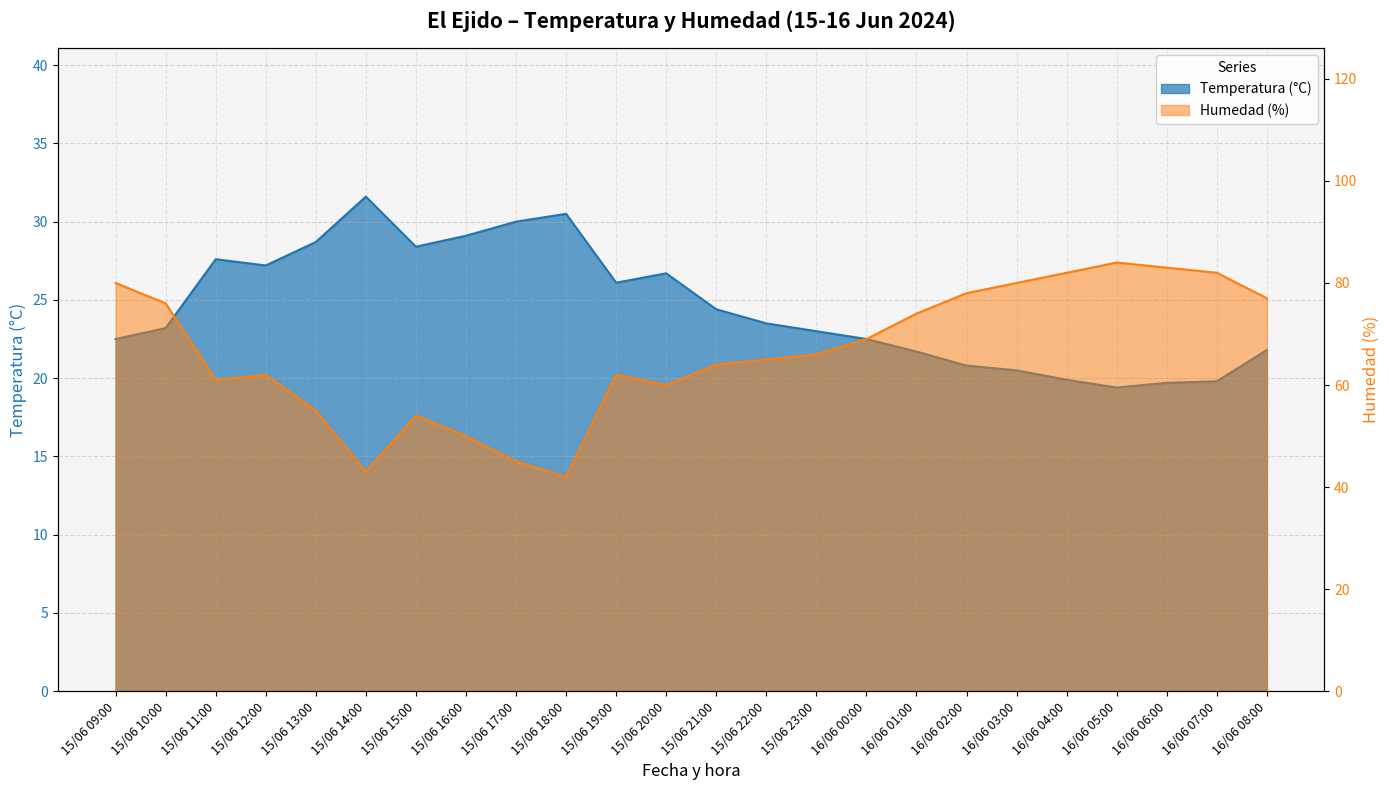

What is the sum of the Humedad (%) values at 15/06 22:00 and 16/06 00:00?

134.0